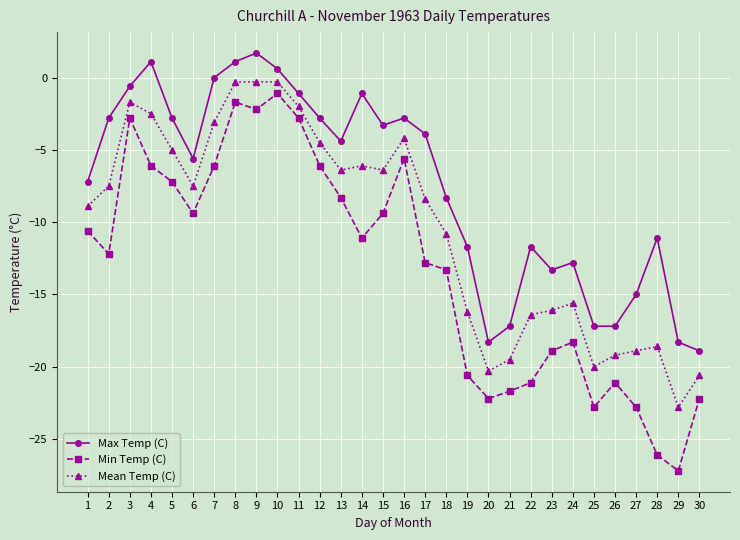

What is the lowest value of the Mean Temp (C) series?

-22.8